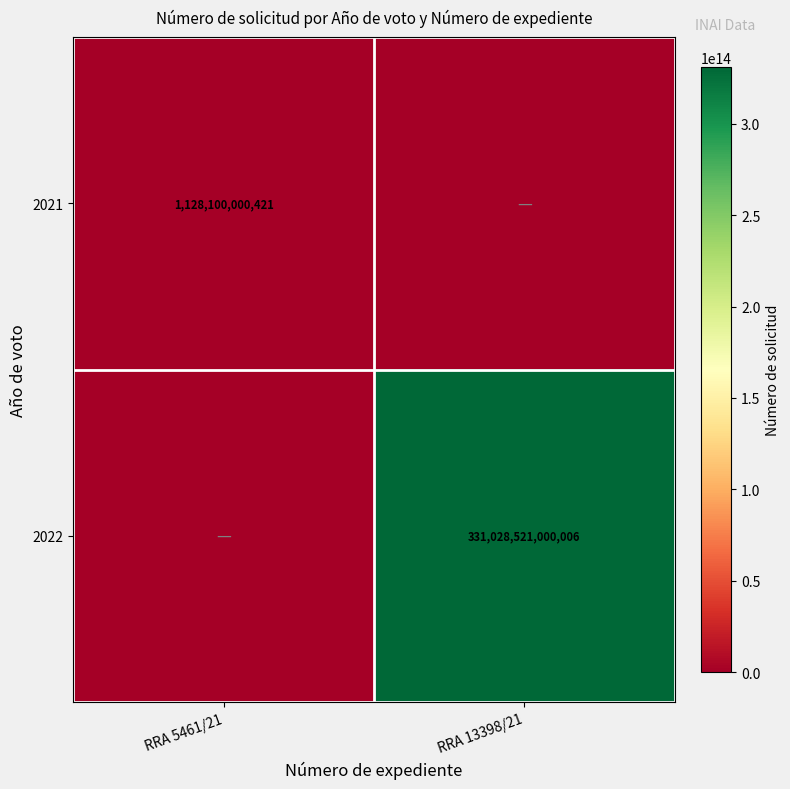

Is the value of 2021 at RRA 5461/21 greater than the value of 2022 at RRA 13398/21?

No